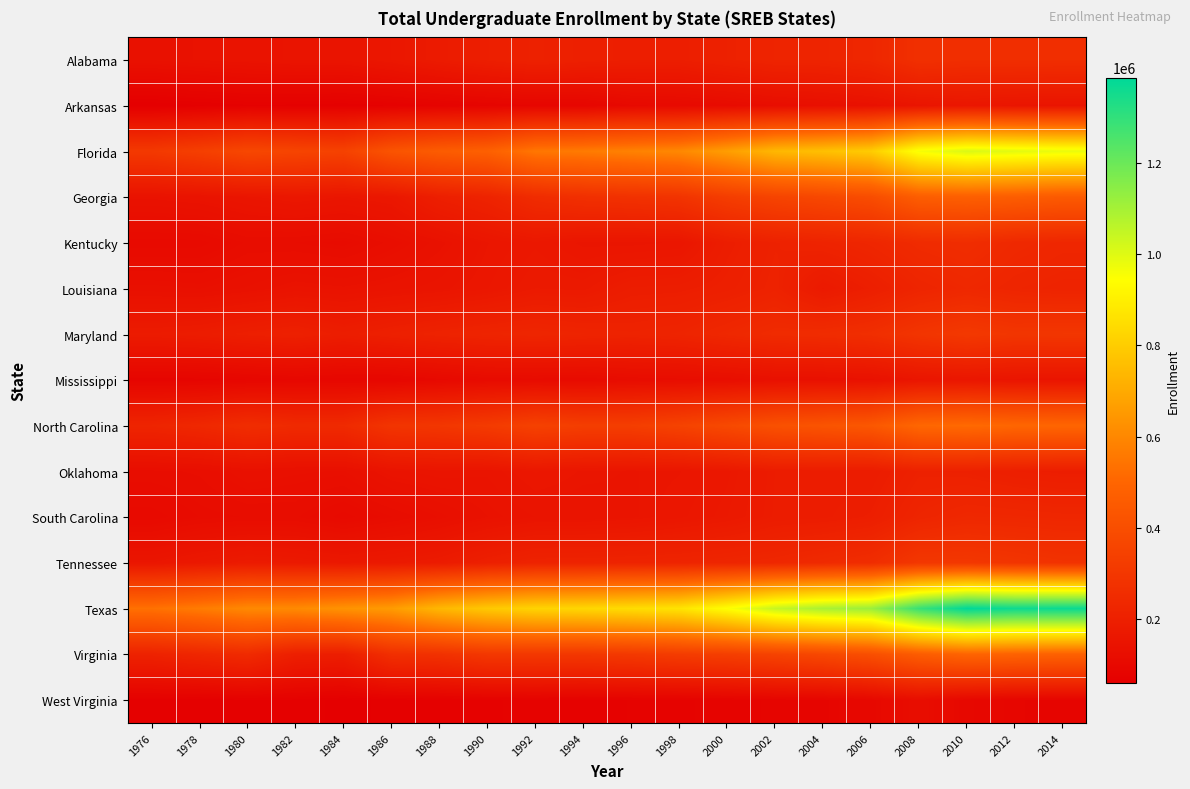

Reading left to right, list all the values displayed in this chart.

Alabama: 1976=135983	1978=140824	1980=144784	1982=149063	1984=149043	1986=160972	1988=178954	1990=194269	1992=206607	1994=198050	1996=192479	1998=192026	2000=205094	2002=218328	2004=219253	2006=229431	2008=269086	2010=260316	2012=261188	2014=259630
Arkansas: 1976=59801	1978=64267	1980=69230	1982=68468	1984=66155	1986=70628	1988=77038	1990=82506	1992=88536	1994=88460	1996=102668	1998=105183	2000=111839	2002=122123	2004=129484	2006=136475	2008=152228	2010=159909	2012=153640	2014=151132
Florida: 1976=308504	1978=335591	1980=370850	1982=358450	1984=347009	1986=424863	1988=460363	1990=478315	1992=552553	1994=564635	1996=584357	1998=602515	2000=665641	2002=739851	2004=764577	2006=798952	2008=959591	2010=1009509	2012=994164	2014=980185
Georgia: 1976=141784	1978=145786	1980=154130	1982=160939	1984=155140	1986=161902	1988=196093	1990=214413	1992=251697	1994=267900	1996=275796	1998=285648	2000=325875	2002=355158	2004=372269	2006=393926	2008=466983	2010=473946	2012=465343	2014=451333
Kentucky: 1976=106061	1978=106677	1980=117854	1982=116676	1984=112071	1986=123931	1988=137798	1990=155271	1992=164790	1994=153840	1996=153436	1998=156271	2000=188688	2002=206772	2004=215536	2006=228014	2008=248116	2010=257471	2012=237369	2014=228810
Louisiana: 1976=131734	1978=129429	1980=135715	1982=144414	1984=141187	1986=145813	1988=150771	1990=160555	1992=173861	1994=171941	1996=187536	1998=189412	2000=197569	2002=210547	2004=172908	2006=195118	2008=220384	2010=233490	2012=221120	2014=215289
Maryland: 1976=179866	1978=184846	1980=195173	1982=202677	1984=188868	1986=200662	1988=211985	1990=219707	1992=224927	1994=218536	1996=213967	1998=219172	2000=234165	2002=248735	2004=252964	2006=262451	2008=290694	2010=307345	2012=294381	2014=296683
Mississippi: 1976=85193	1978=85677	1980=90402	1982=94453	1984=91414	1986=91010	1988=101515	1990=110333	1992=111510	1994=109298	1996=116699	1998=119395	2000=123473	2002=132732	2004=133642	2006=138097	2008=154252	2010=158179	2012=152076	2014=150179
North Carolina: 1976=220989	1978=235252	1980=258063	1982=243136	1984=244621	1986=290195	1988=298255	1990=316240	1992=345470	1994=329893	1996=330207	1998=351037	2000=379333	2002=411718	2004=426106	2006=440903	2008=505488	2010=515436	2012=503532	2014=498637
Oklahoma: 1976=120322	1978=122973	1980=134064	1982=130906	1984=129144	1986=146168	1988=151250	1990=149148	1992=161499	1994=154949	1996=152679	1998=155348	2000=164793	2002=181710	2004=183568	2006=181973	2008=205542	2010=203683	2012=194723	2014=189687
South Carolina: 1976=106016	1978=114424	1980=117166	1982=117473	1984=106367	1986=116350	1988=127396	1990=139982	1992=148044	1994=148808	1996=151851	1998=159408	2000=168663	2002=182480	2004=185252	2006=193336	2008=221604	2010=234149	2012=232089	2014=228594
Tennessee: 1976=155983	1978=167270	1980=177466	1982=172420	1984=165623	1986=171328	1988=179882	1990=198709	1992=213672	1994=213842	1996=216836	1998=219433	2000=224591	2002=231289	2004=243912	2006=256297	2008=300235	2010=301485	2012=290530	2014=279962
Texas: 1976=536065	1978=566756	1980=605527	1982=608423	1984=633956	1986=657769	1988=739128	1990=788613	1992=820888	1994=830381	1996=846521	1998=867635	2000=947125	2002=1042964	2004=1093491	2006=1117311	2008=1288987	2010=1387140	2012=1364096	2014=1369947
Virginia: 1976=210982	1978=228461	1980=246460	1982=196371	1984=190409	1986=265773	1988=276137	1990=302072	1992=302927	1994=300612	1996=308972	1998=322241	2000=332321	2002=351370	2004=373041	2006=404274	2008=462232	2010=494720	2012=487858	2014=481768
West Virginia: 1976=68069	1978=66290	1980=68894	1982=68610	1984=62591	1986=66708	1988=70143	1990=74660	1992=76817	1994=73845	1996=75503	1998=77104	2000=79597	2002=84647	2004=86803	2006=98942	2008=121736	2010=97293	2012=88950	2014=85808